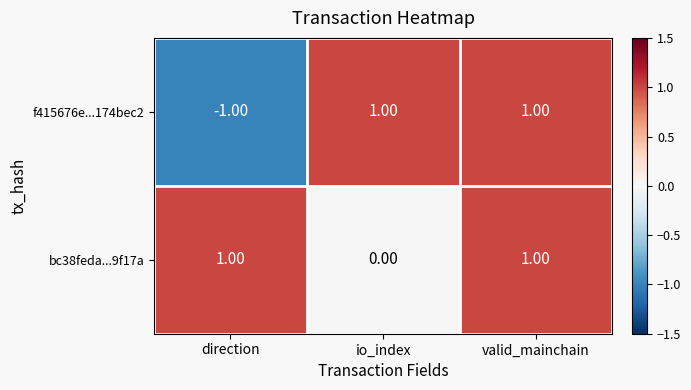

Rank the series by their average value, from lowest to highest.

f415676e...174bec2, bc38feda...9f17a